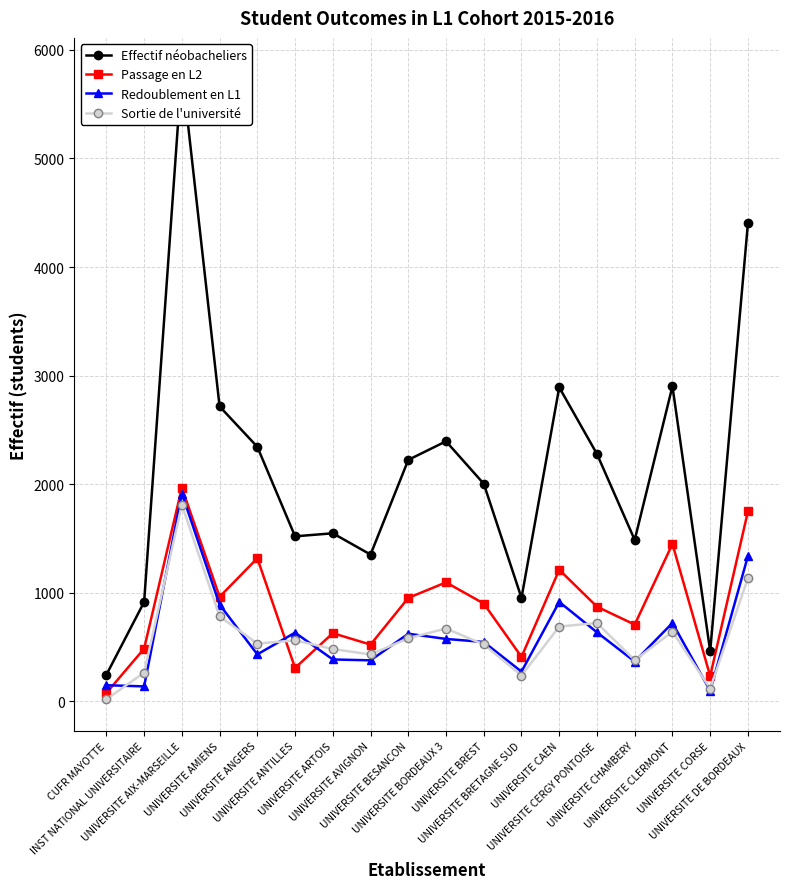

Which series has the widest spread of values?

Effectif néobacheliers